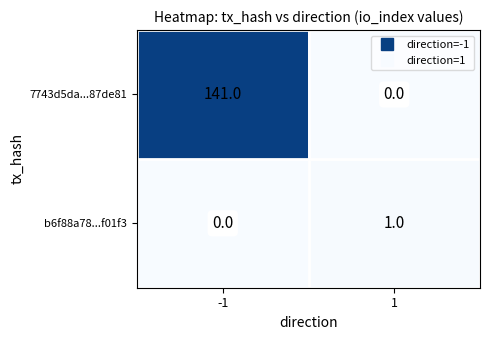

Which category has the highest value across all series?

-1